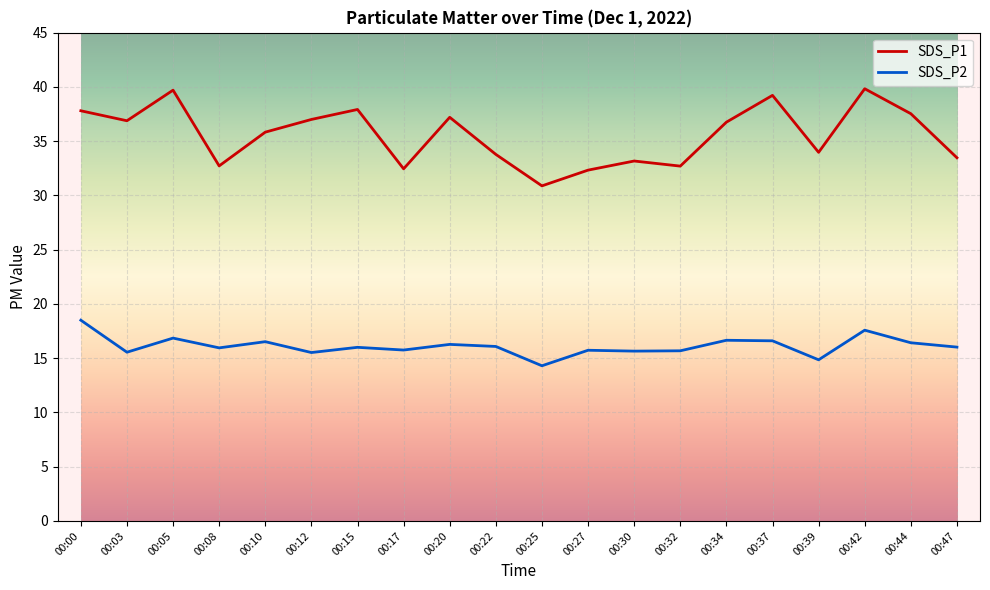

True or false: SDS_P2 has more than 2 points higher than both neighbors.

True